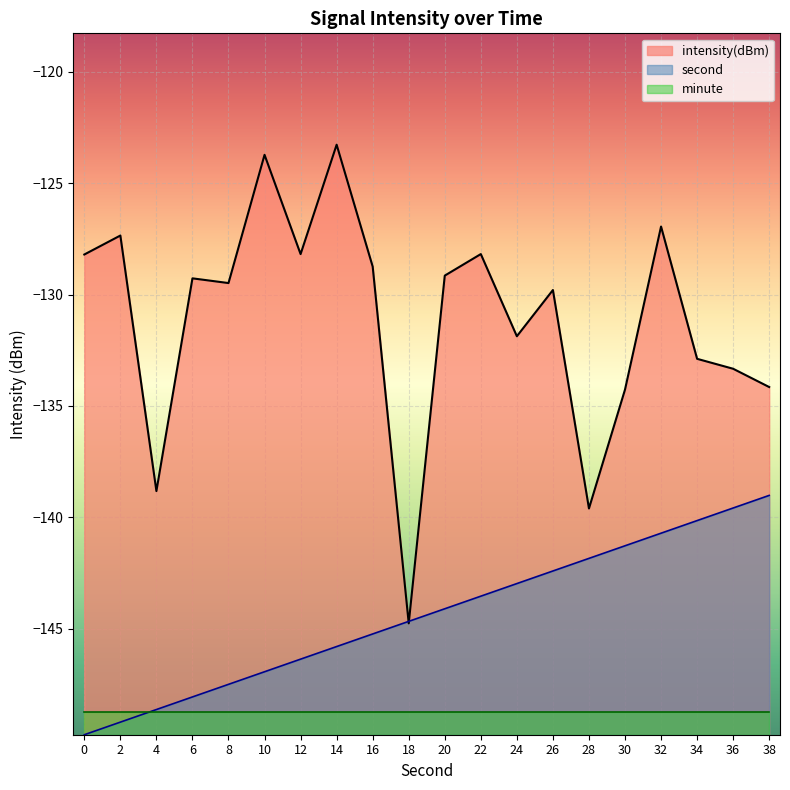

Is it true that second equals -141.8 at 28?

True